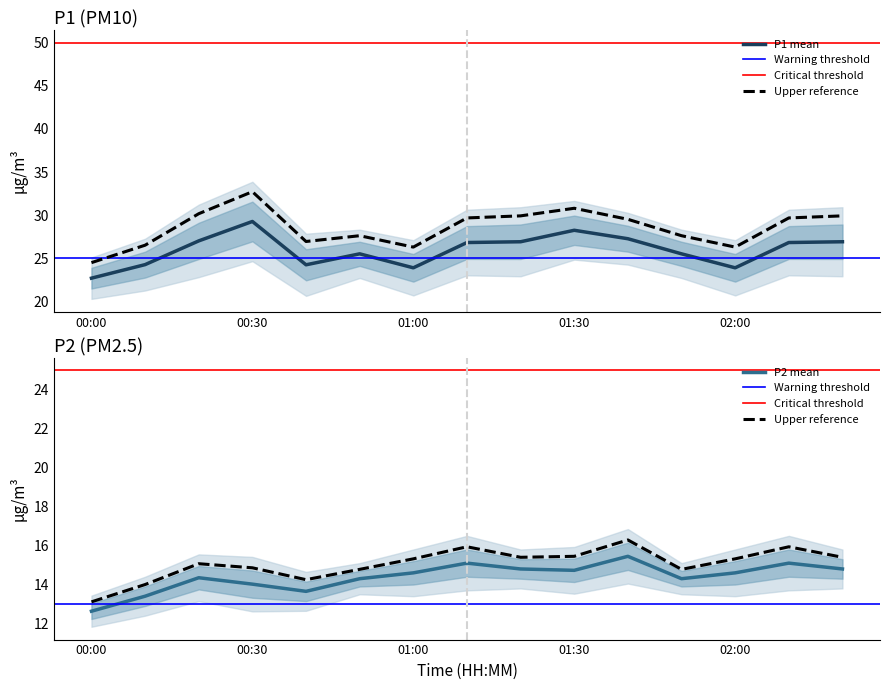

Reading left to right, list all the values displayed in this chart.

P1: 00:00=22.7	00:10=24.3	00:20=27.0	00:30=29.3	00:40=24.2	00:50=25.5	01:00=23.9	01:10=26.8	01:20=26.9	01:30=28.2	01:40=27.3	01:50=25.5	02:00=23.9	02:10=26.8	02:20=26.9
P2: 00:00=12.6	00:10=13.4	00:20=14.3	00:30=14.0	00:40=13.7	00:50=14.3	01:00=14.6	01:10=15.1	01:20=14.8	01:30=14.7	01:40=15.4	01:50=14.3	02:00=14.6	02:10=15.1	02:20=14.8